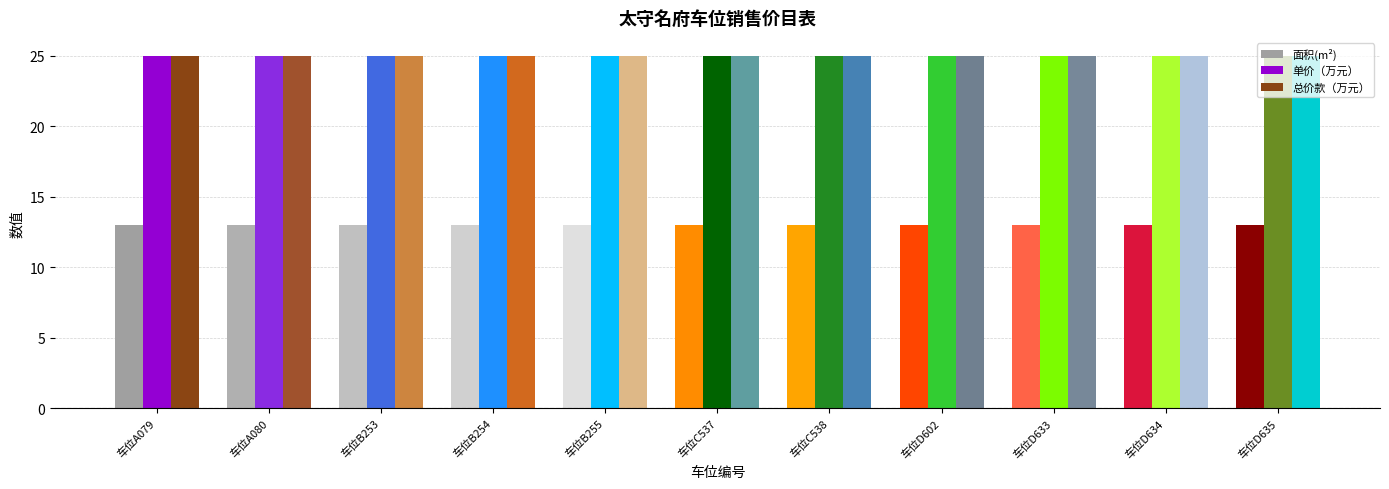

What is the difference between the highest and lowest values at 车位C537?

12.0